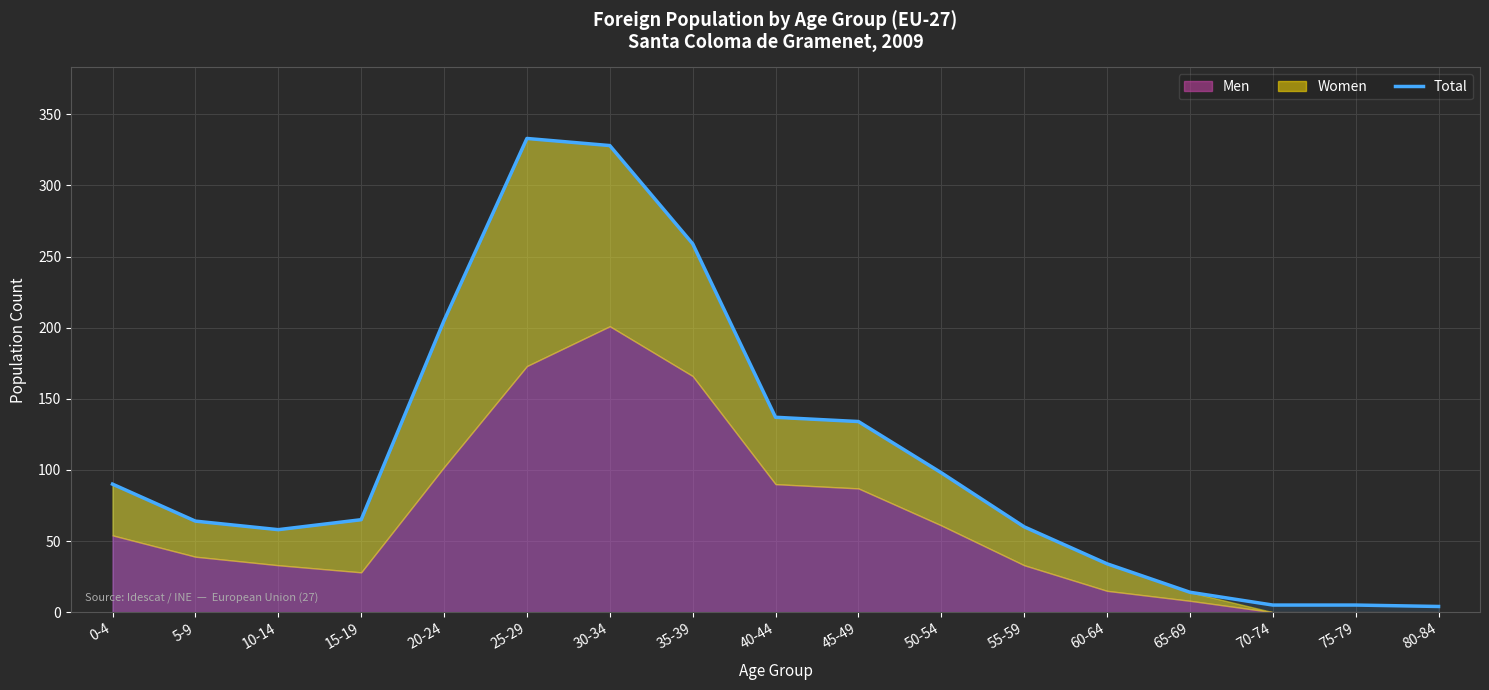

Reading left to right, list all the values displayed in this chart.

0-4=90	5-9=64	10-14=58	15-19=65	20-24=205	25-29=333	30-34=328	35-39=259	40-44=137	45-49=134	50-54=98	55-59=60	60-64=34	65-69=14	70-74=5	75-79=5	80-84=4